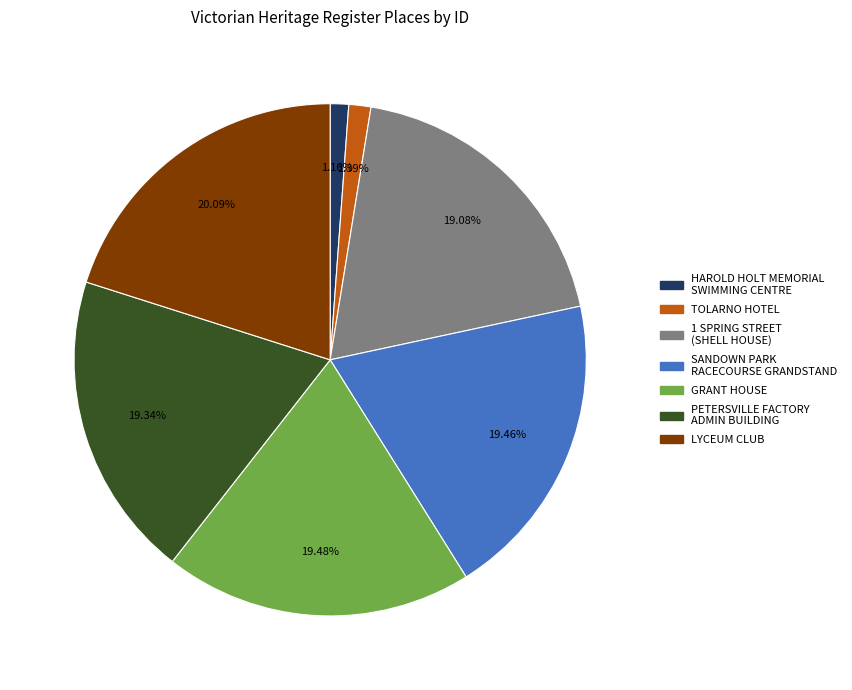

To the nearest percent, what percentage of the pie is GRANT HOUSE?

19%